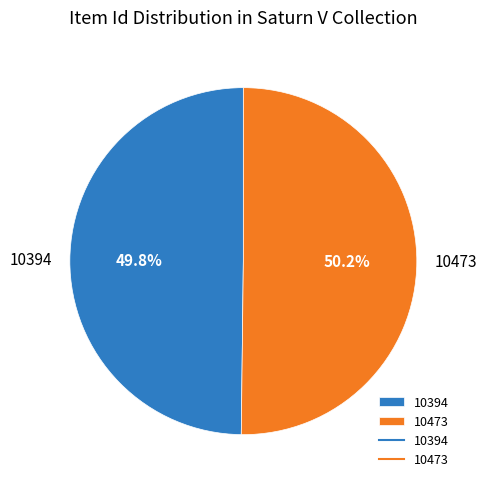

To the nearest percent, what portion does 10473 represent?

50%